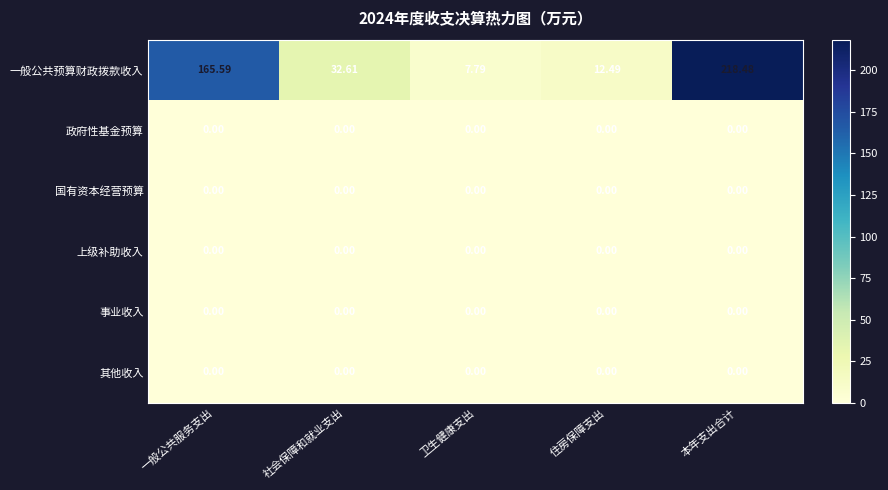

What is the difference between the highest and lowest values at 卫生健康支出?

7.8